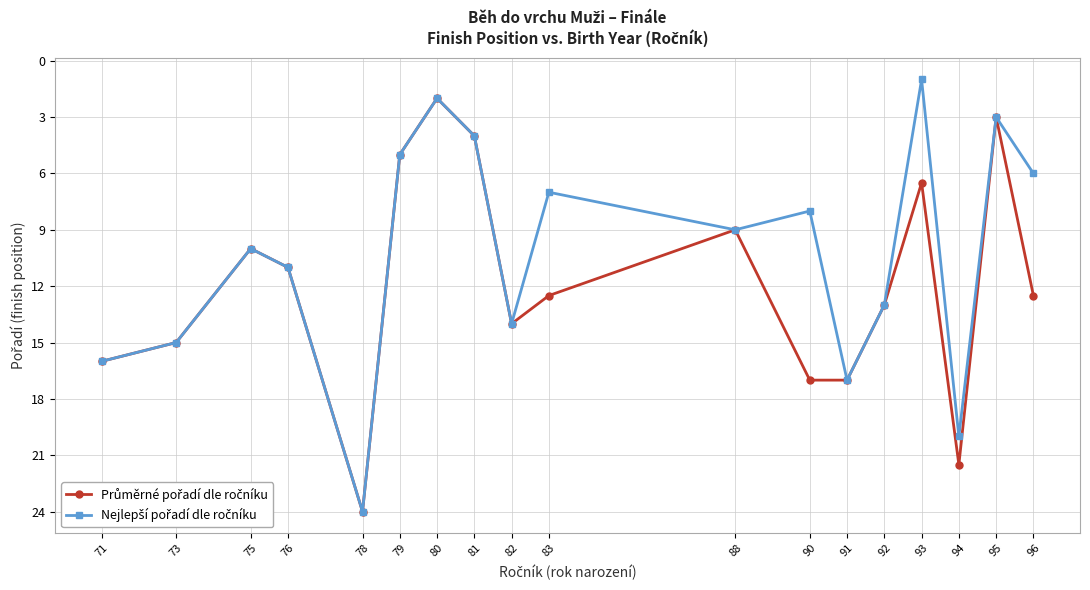

At which category is the sum across all series the highest?

78